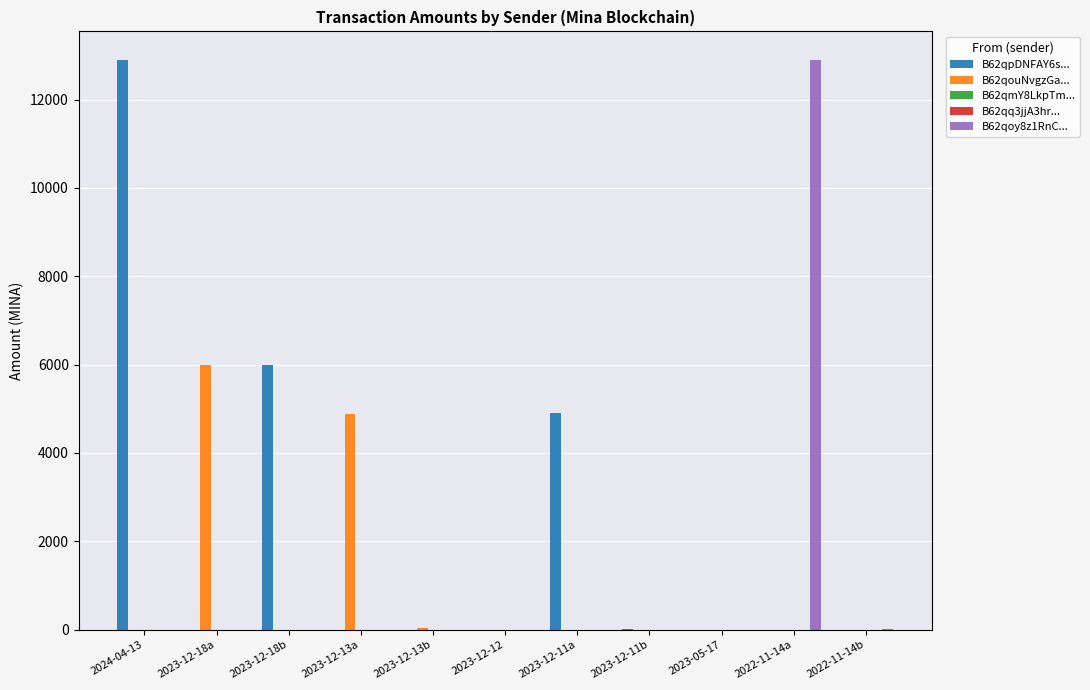

The value of B62qoy8z1RnC... at 2023-12-13b is 0.0. True or false?

True